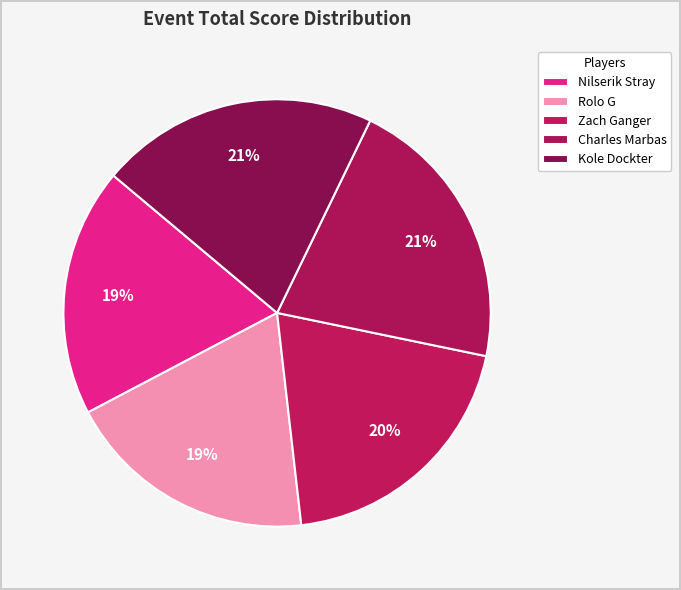

Rank the categories by value from lowest to highest.

Nilserik Stray, Rolo G, Zach Ganger, Charles Marbas, Kole Dockter